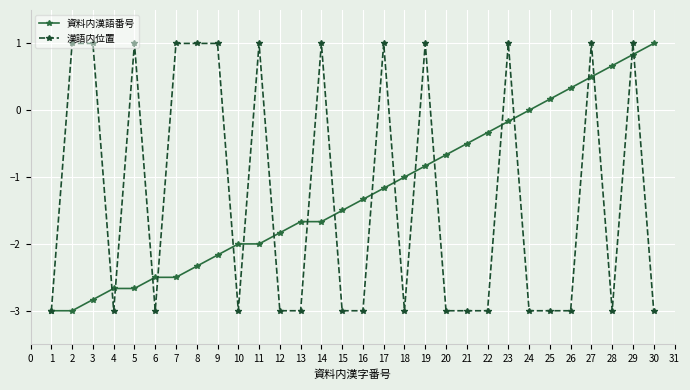

What is the value of the 漢語内位置 point at the 16th from the left?

-3.0